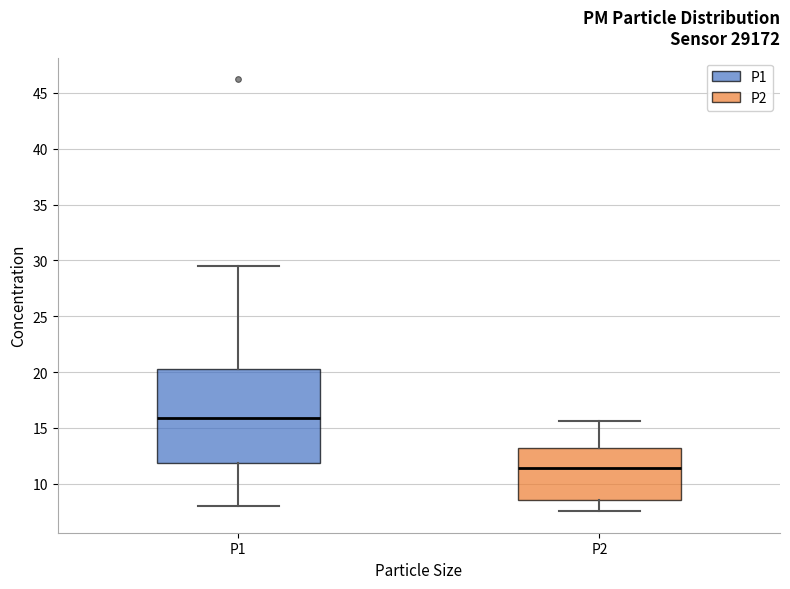

Which box has the lowest median line?

P2